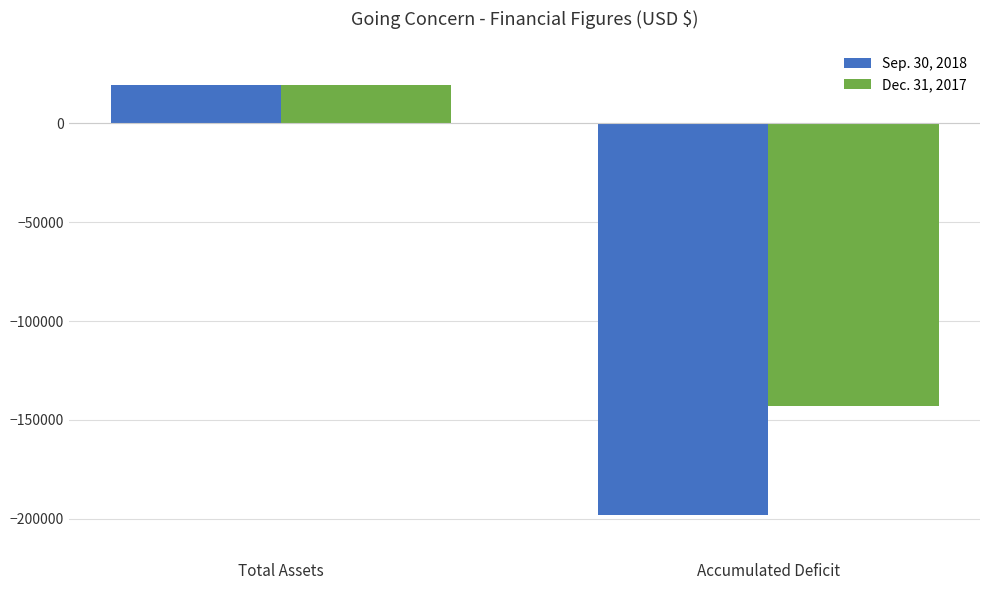

How many positive values does the Sep. 30, 2018 series have?

1